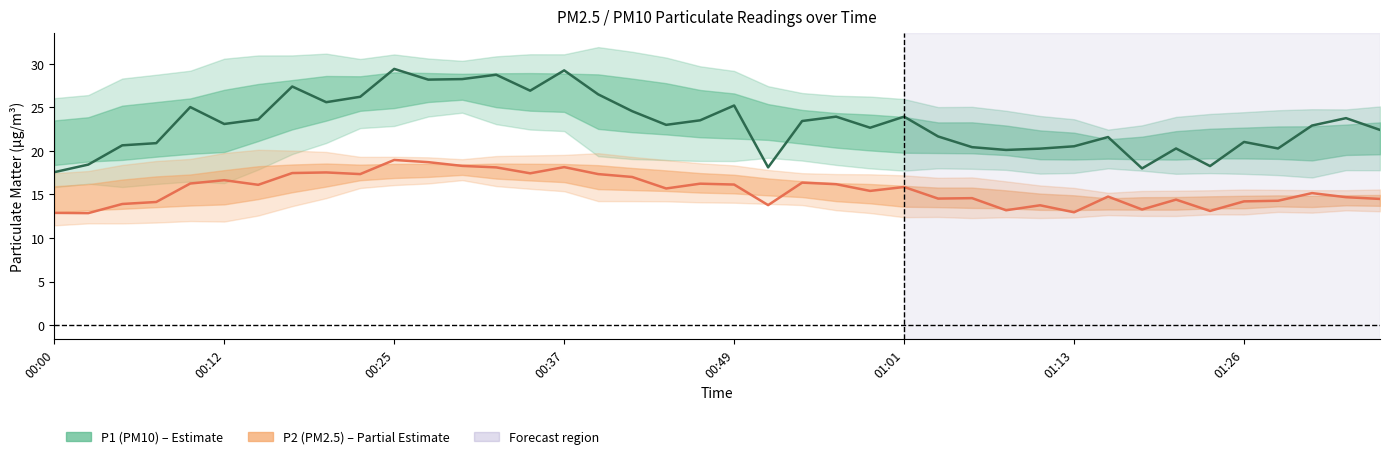

Reading right to left, what are all the values shown in this chart?

P1 (PM10): 22.4	23.8	22.9	20.3	21.0	18.2	20.3	18.0	21.6	20.5	20.2	20.1	20.4	21.6	23.9	22.6	23.9	23.4	18.1	25.2	23.5	23.0	24.6	26.5	29.2	26.9	28.7	28.2	28.2	29.4	26.2	25.6	27.4	23.6	23.1	25.0	20.9	20.6	18.4	17.6
P2 (PM2.5): 14.5	14.7	15.2	14.3	14.2	13.1	14.4	13.3	14.8	12.9	13.8	13.2	14.6	14.5	15.8	15.4	16.2	16.4	13.8	16.1	16.2	15.7	17.0	17.3	18.1	17.4	18.1	18.3	18.7	18.9	17.3	17.5	17.4	16.1	16.6	16.2	14.1	13.9	12.8	12.9